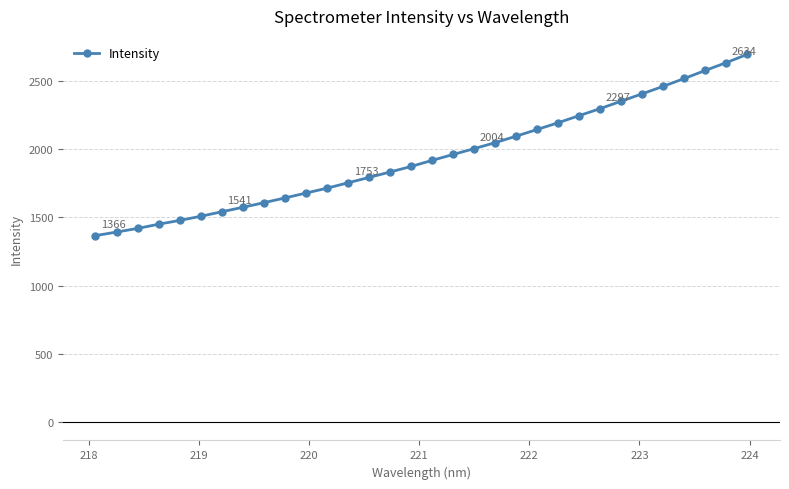

What is the average value?

1942.9